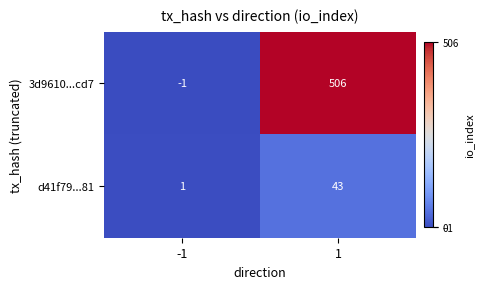

Which label corresponds to the largest value in the chart?

1